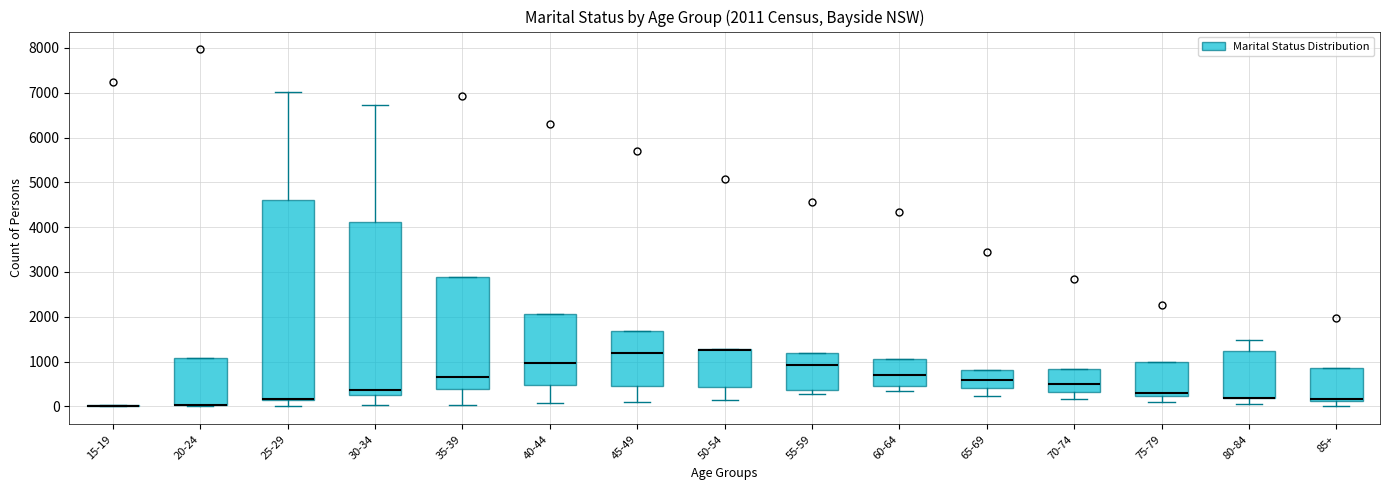

Which box is the tallest, from its lower edge to its upper edge?

25-29